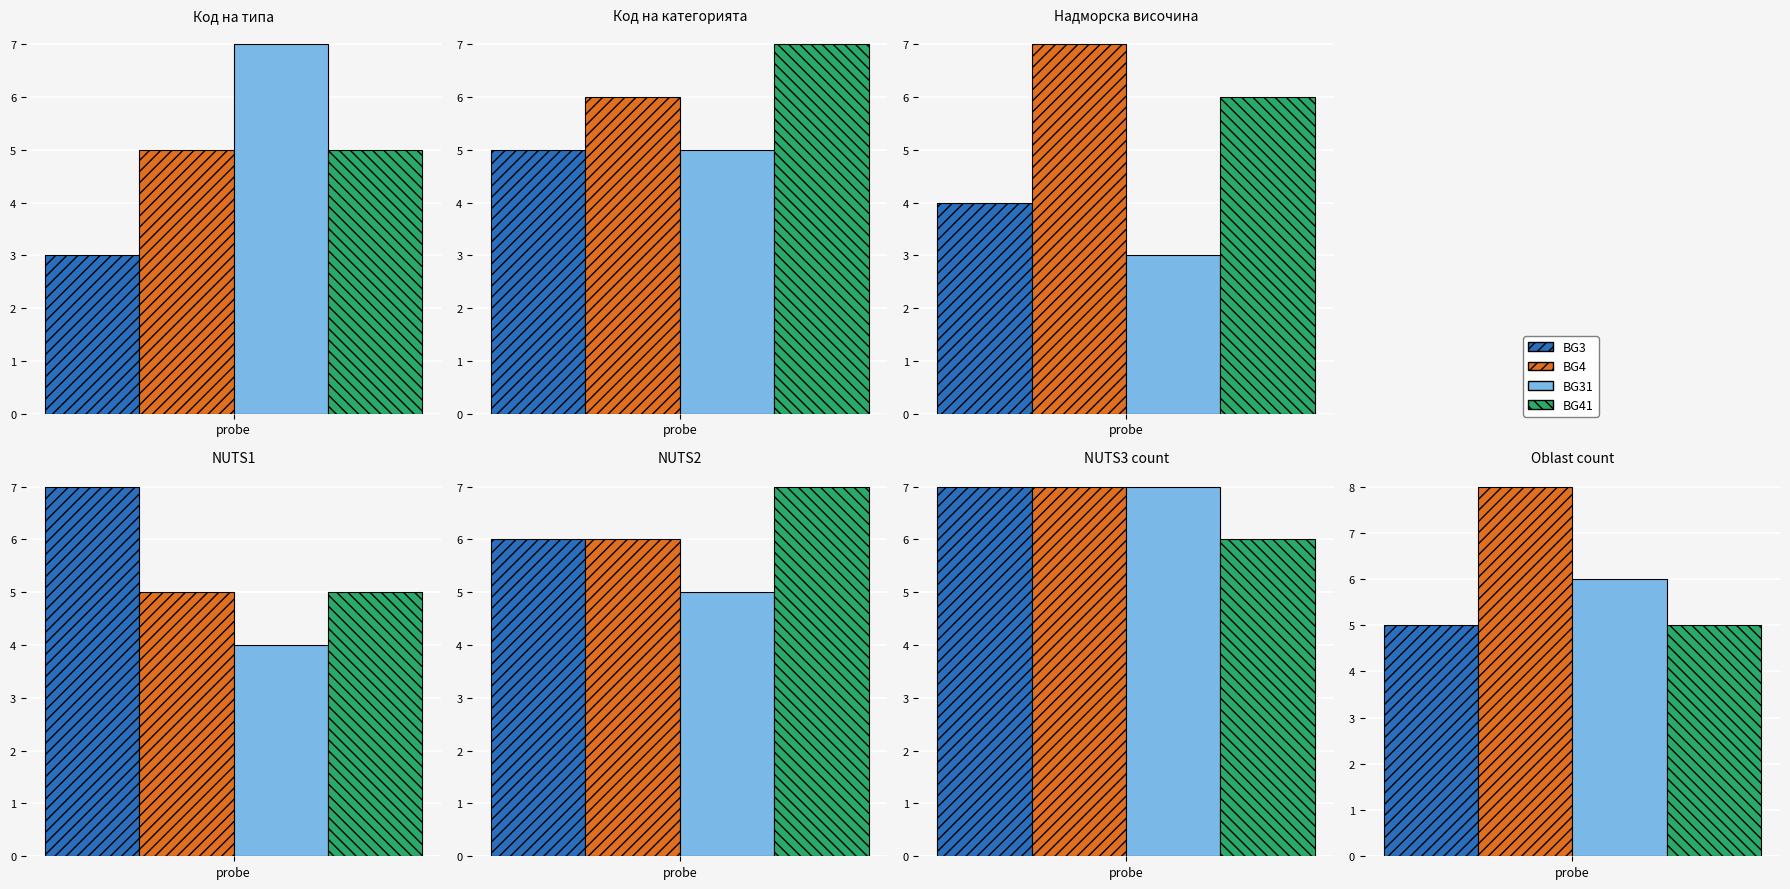

What is the value of the BG41 bar at the 8th from the left?

5